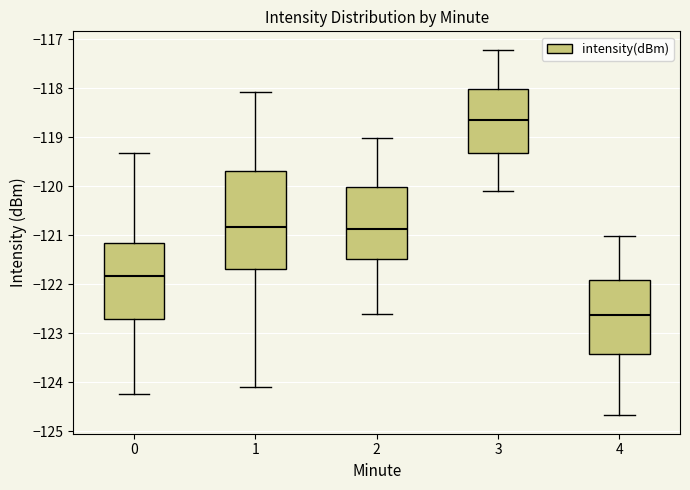

Where does the lower whisker of the box at x = 4 end on the y-axis? The values are not printed on the chart, so give them approximately, as read against the axis.

-124.7